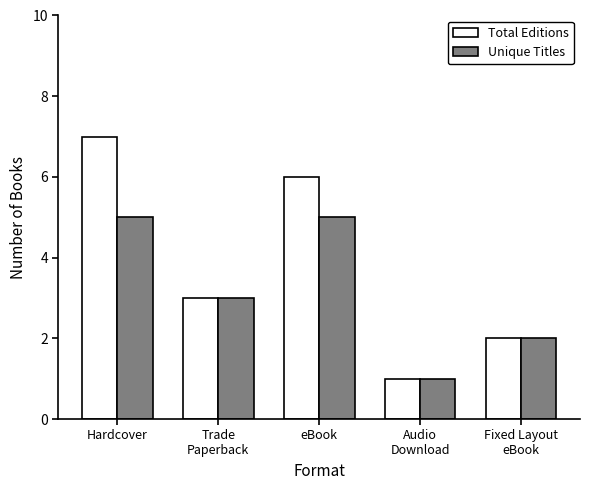

List the series in order of their overall mean, lowest first.

Unique Titles, Total Editions